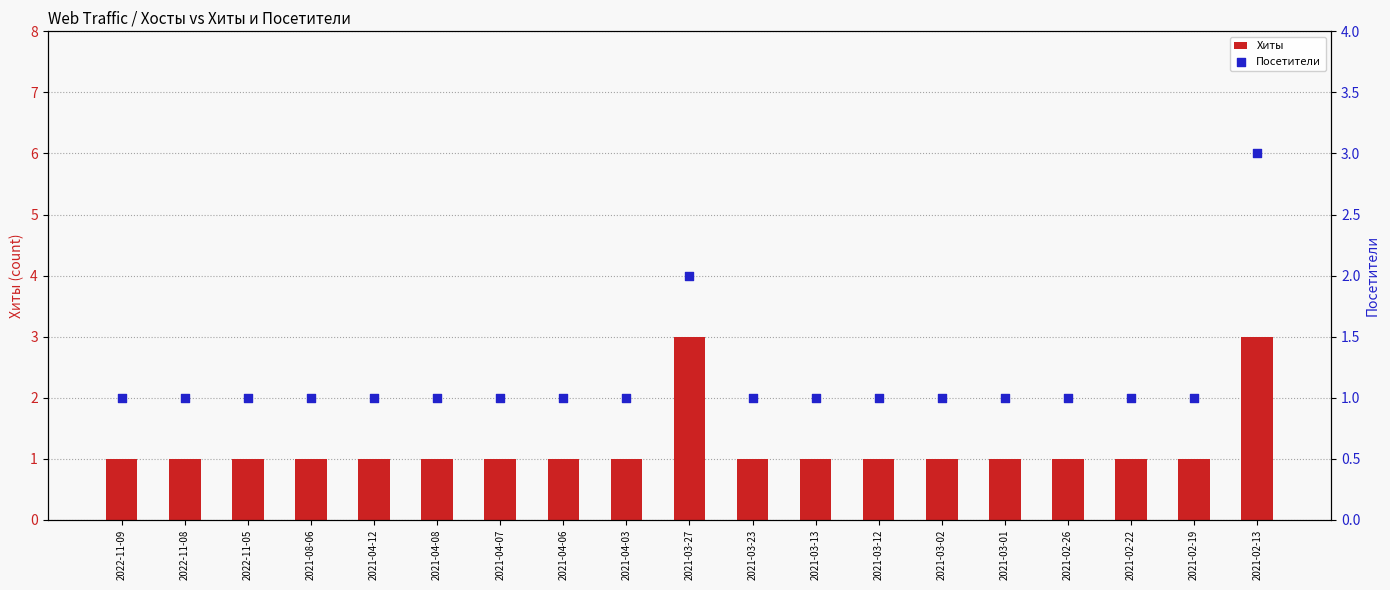

Is the value of Хиты at 2021-02-22 greater than the value of Посетители at 2021-04-12?

No